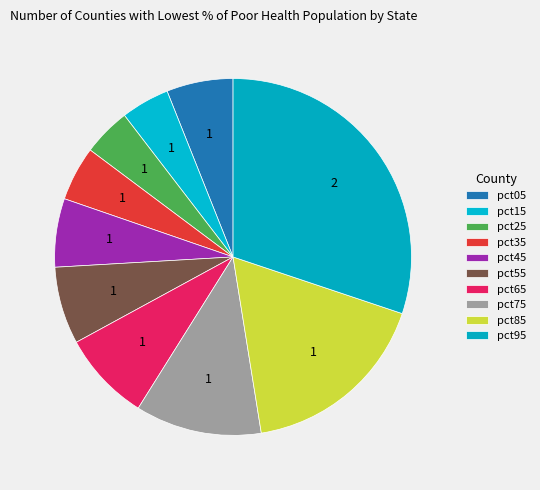

Do pct65 and pct85 together represent more than half of the pie?

No